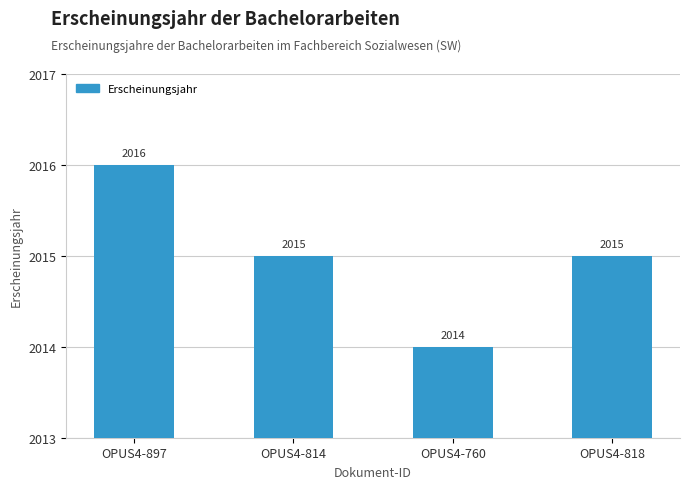

What is the change in value from OPUS4-897 to OPUS4-760?

-2